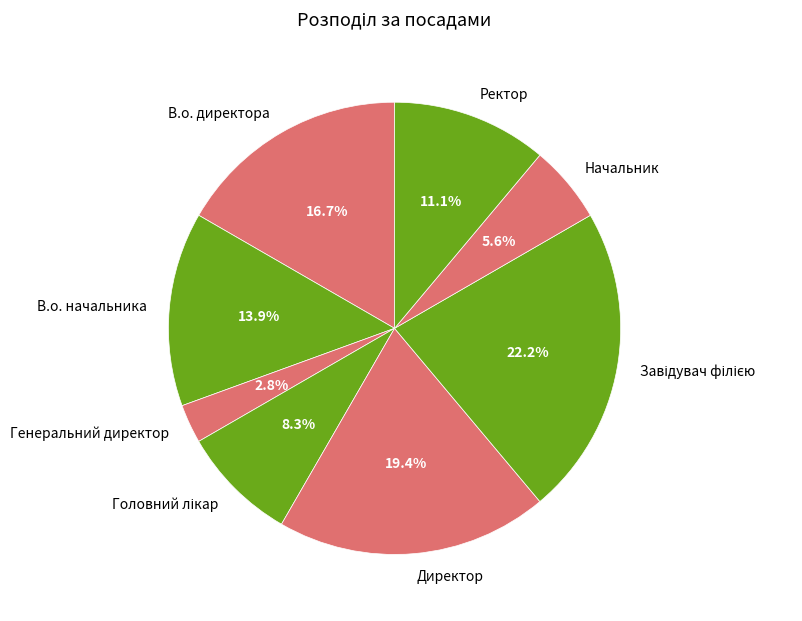

Which has a higher value, Генеральний директор or В.о. директора?

В.о. директора